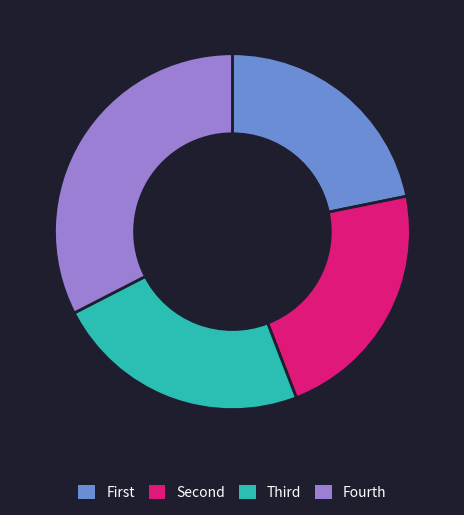

Is there any slice that represents more than half of the pie?

No